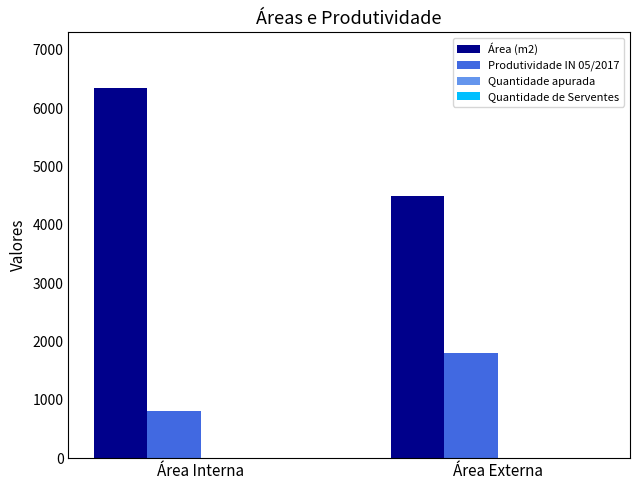

At which category is the sum across all series the highest?

Área Interna